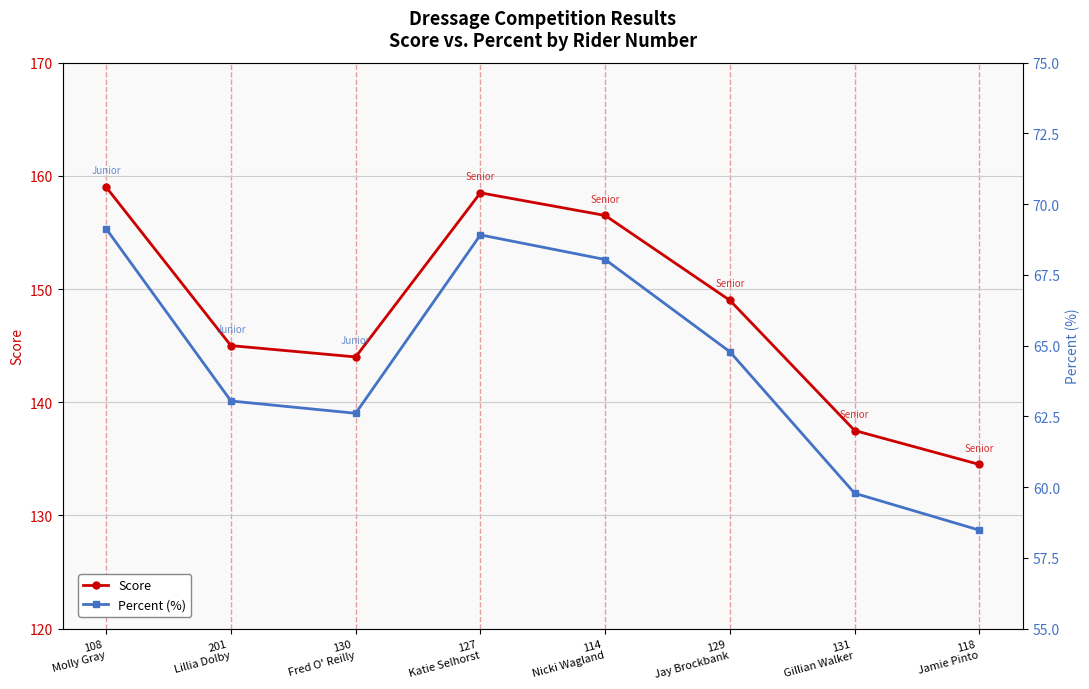

What are all the series names shown in the legend?

Score, Percent (%)